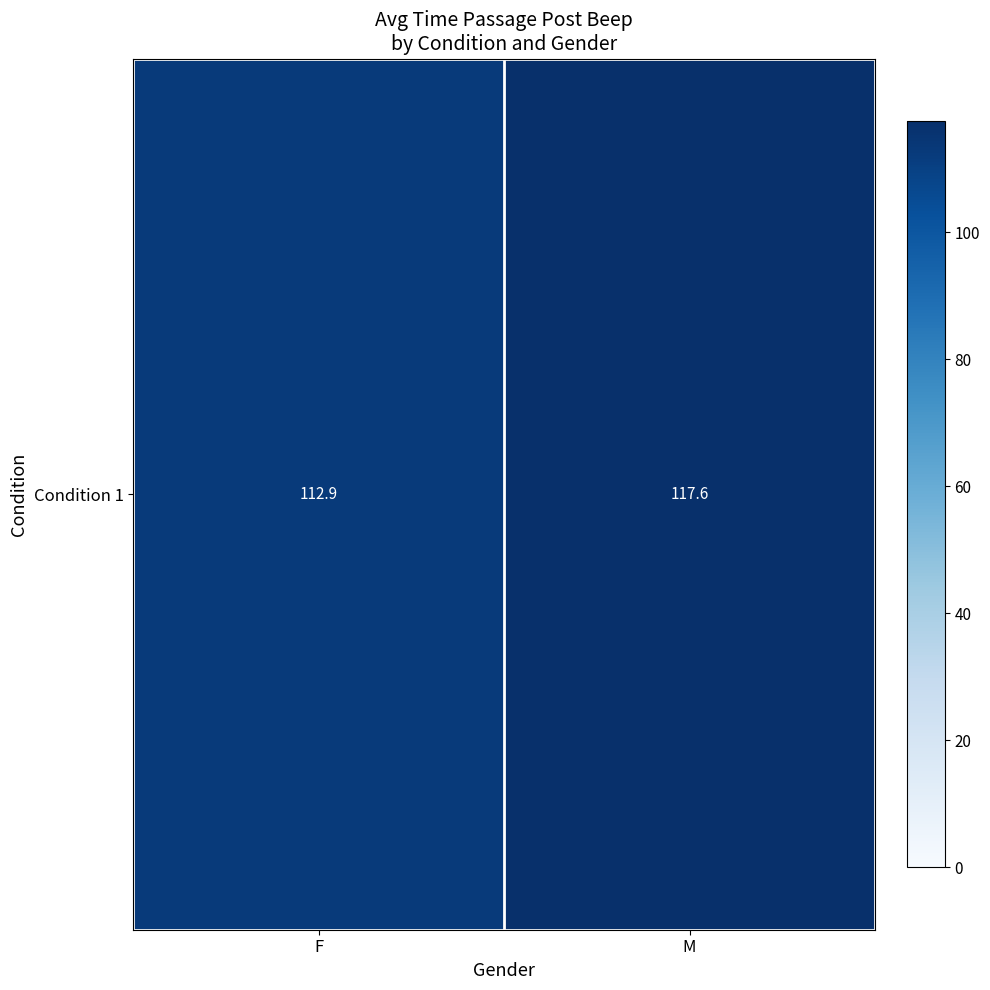

What value does the data have at M?

117.6